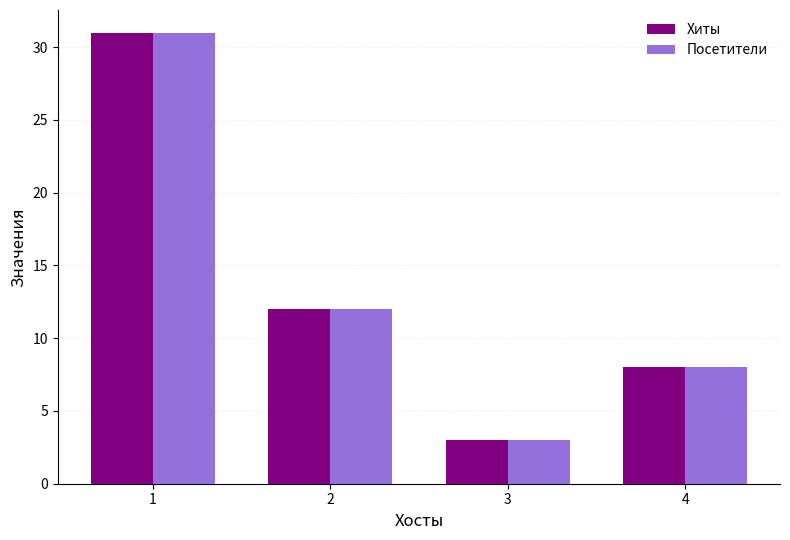

Count the number of data series in this chart.

2